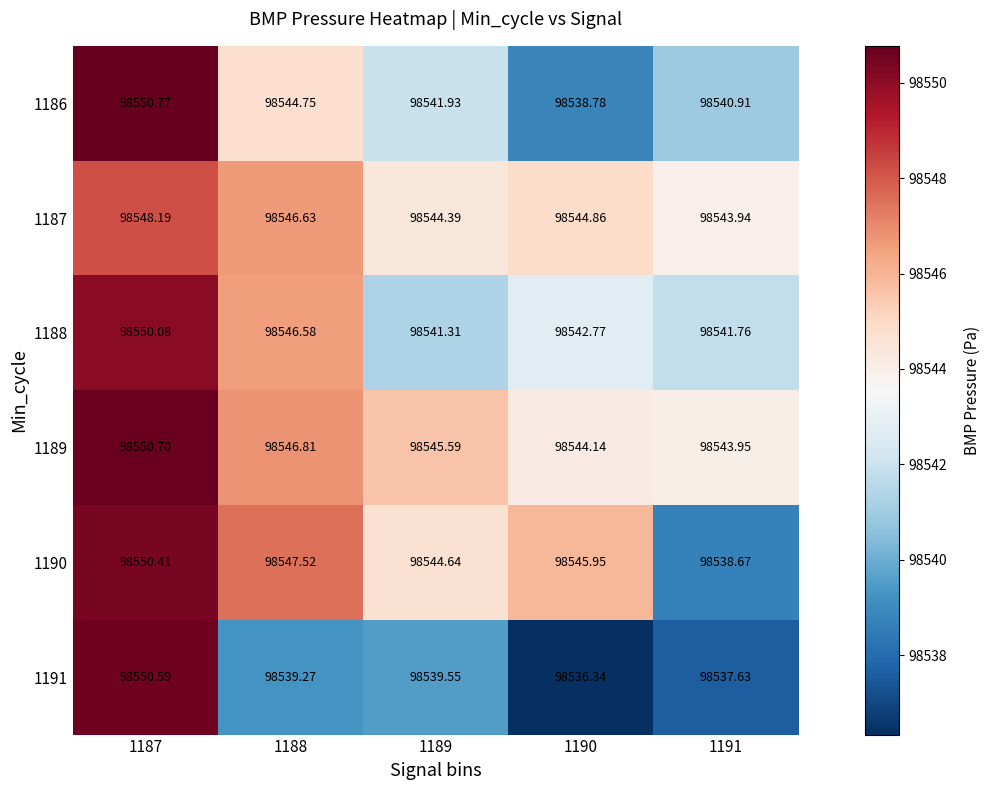

Which series has the widest spread of values?

1191